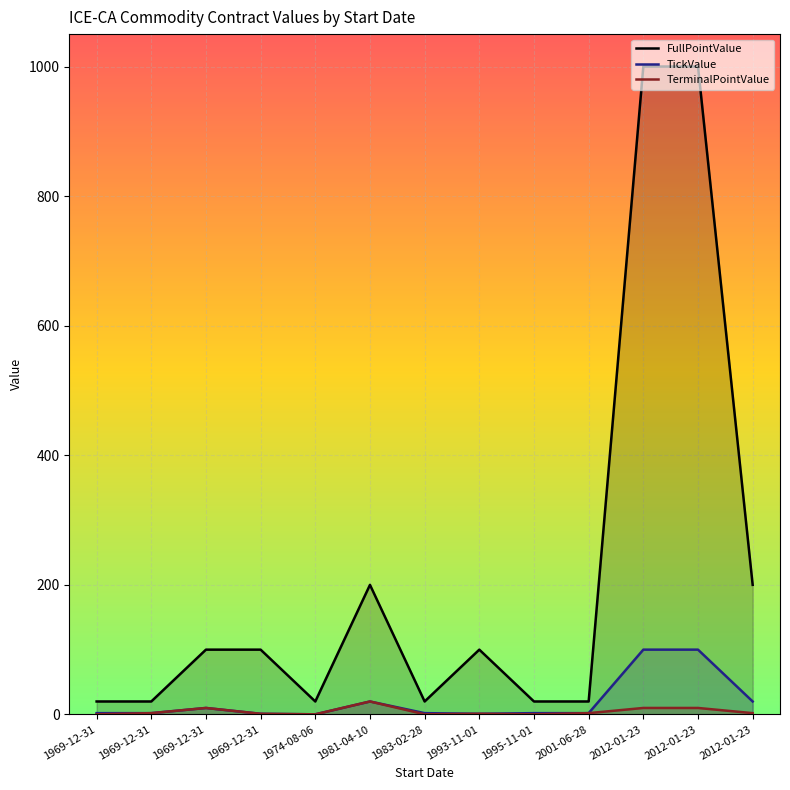

What value does the TickValue series have at 1995-11-01?

2.0